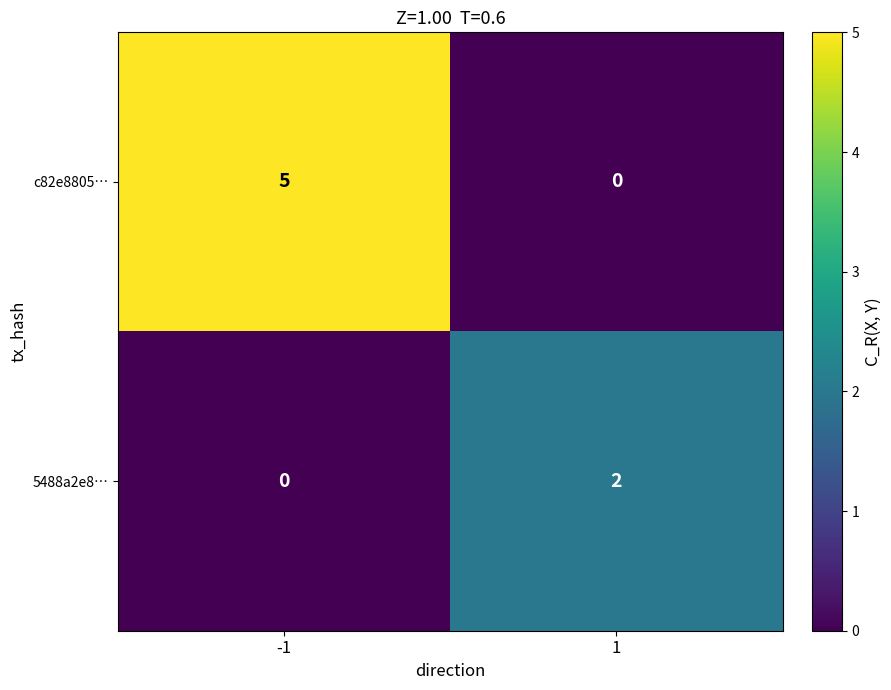

What is the sum of the c82e8805… values at -1 and 1?

5